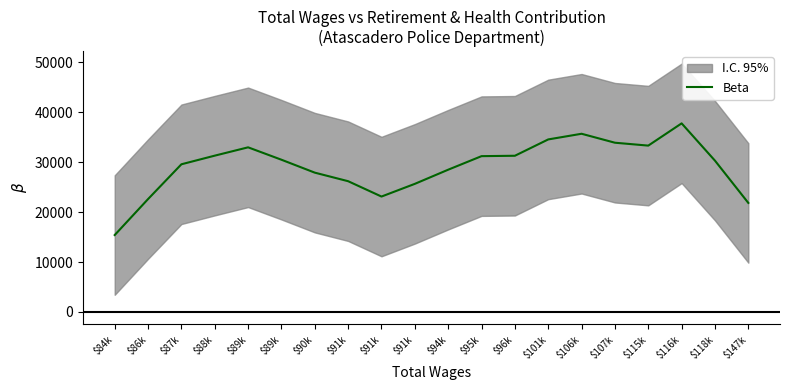

What is the label of the 19th point from the right?

$86k